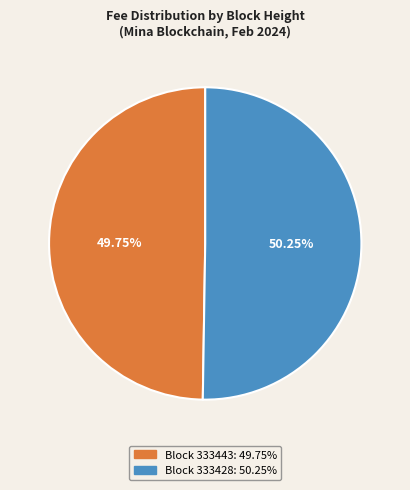

Is there a majority slice in this chart?

Yes